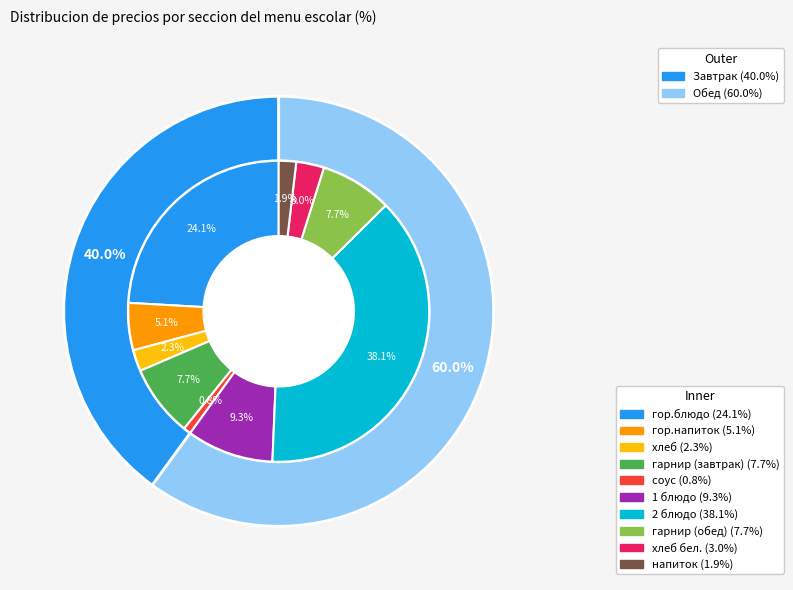

Is хлеб the majority of the pie?

No